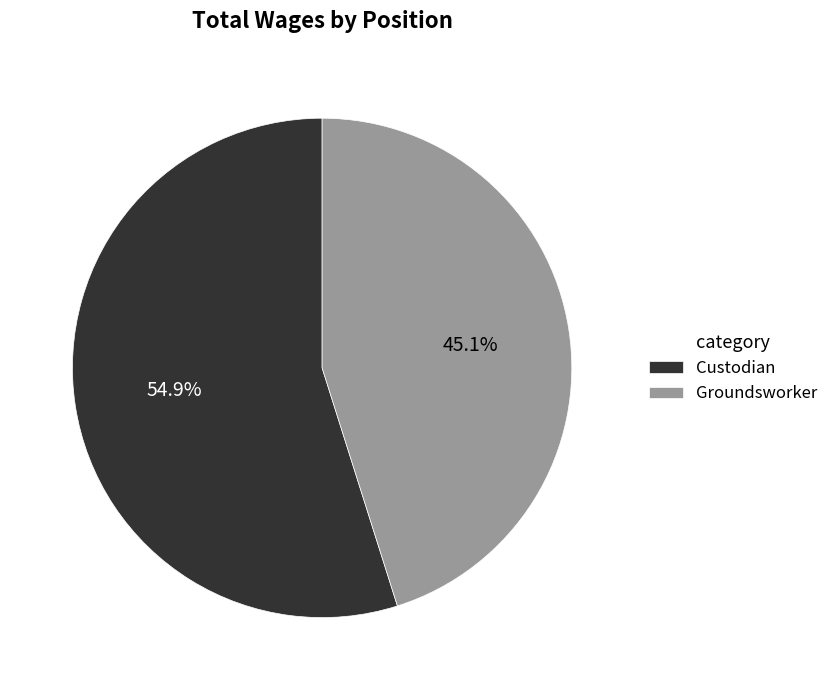

To the nearest percent, what portion does Groundsworker represent?

45%